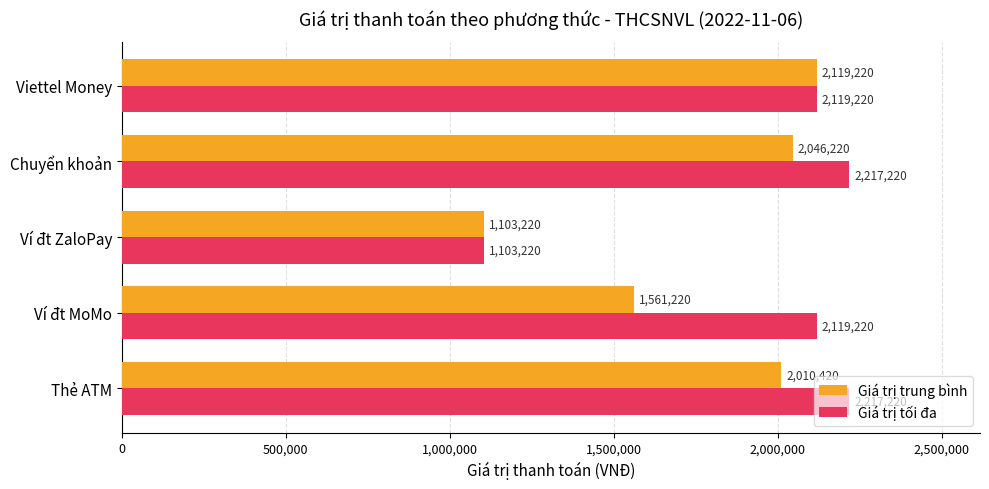

What is the spread (max minus min) of values at Ví đt MoMo?

558000